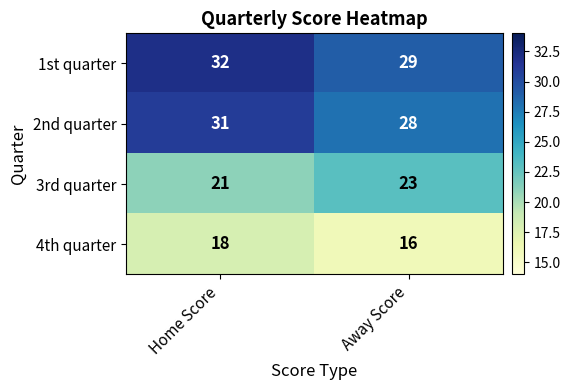

Reading left to right, extract all data points from this chart.

1st quarter: Home Score=32	Away Score=29
2nd quarter: Home Score=31	Away Score=28
3rd quarter: Home Score=21	Away Score=23
4th quarter: Home Score=18	Away Score=16